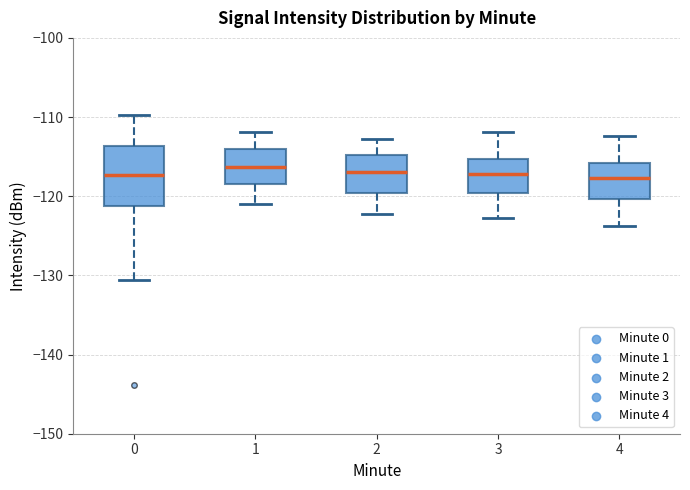

Reading left to right, transcribe this box plot: for each box, give where its median line is, the range the box spans, and where its two whiskers end, as read against the y-axis. The values are not printed on the chart, so give them approximately, as read against the axis.

0: median -117, box -121 to -114, whiskers -131 to -110
1: median -116, box -118 to -114, whiskers -121 to -112
2: median -117, box -120 to -115, whiskers -122 to -113
3: median -117, box -120 to -115, whiskers -123 to -112
4: median -118, box -120 to -116, whiskers -124 to -112